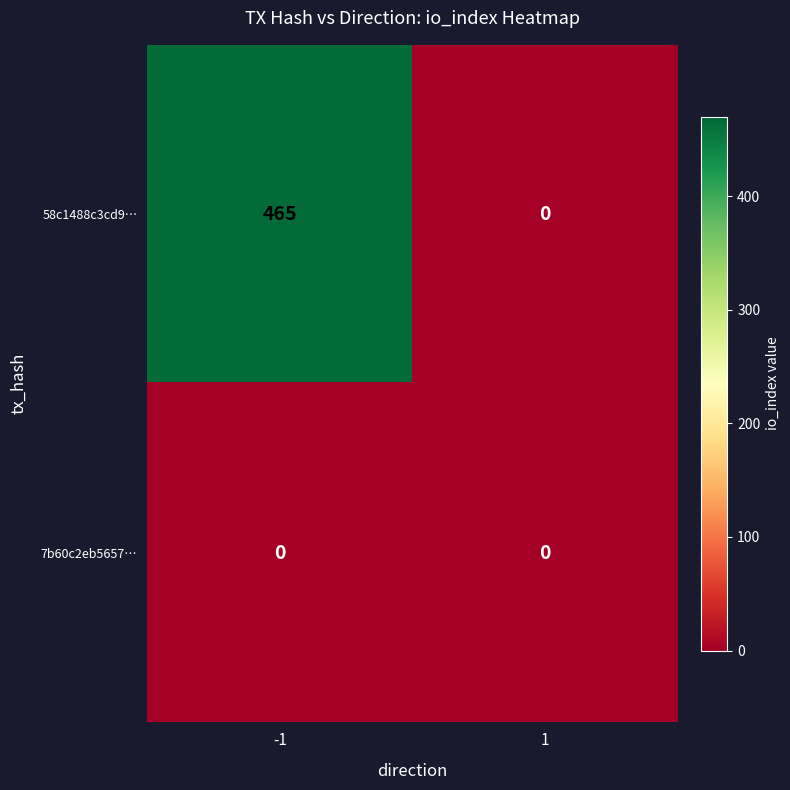

The 58c1488c3cd9… series shows 465 at -1. True or false?

True